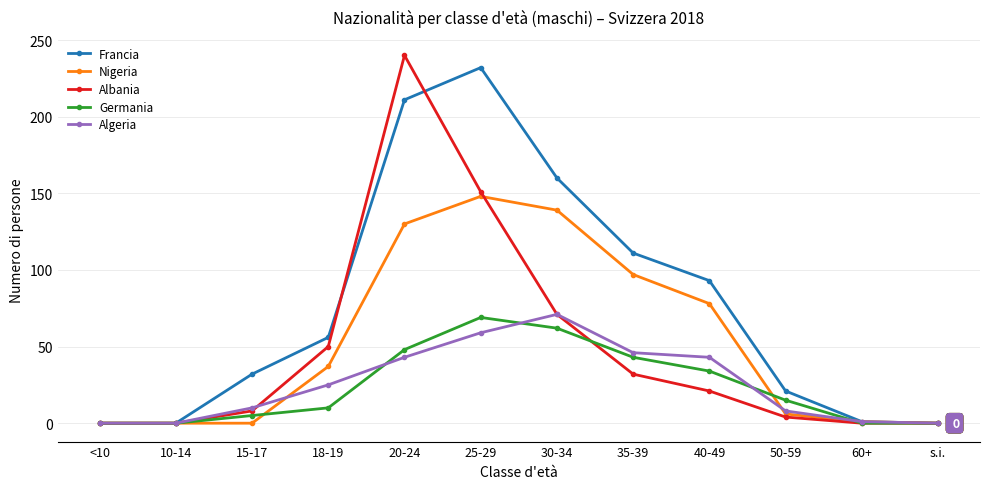

True or false: Albania has a value of -124 at s.i..

False